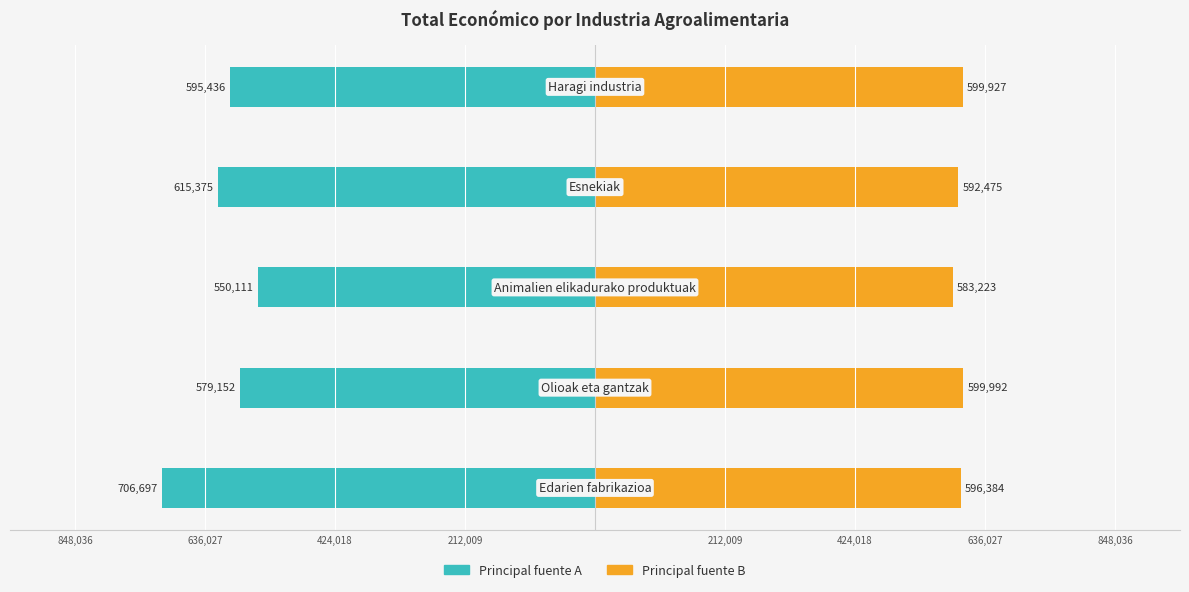

How many bars are there in each group?

2